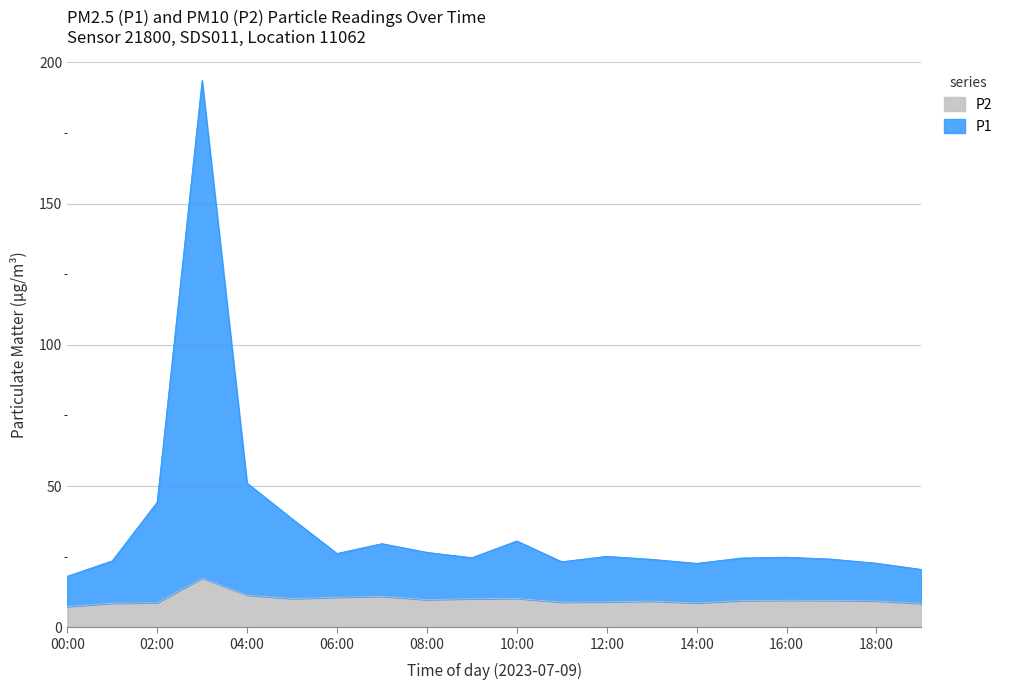

The value of P2 at 06:00 is 5.3. True or false?

False